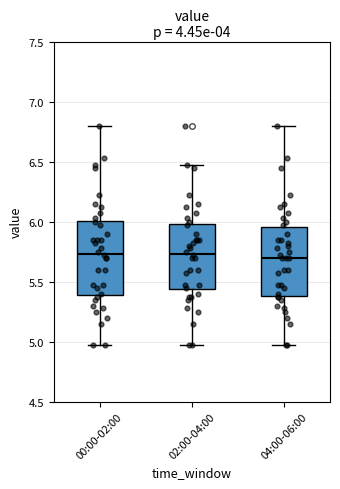

Where does the upper whisker of the box for 02:00-04:00 end on the y-axis? The values are not printed on the chart, so give them approximately, as read against the axis.

6.45